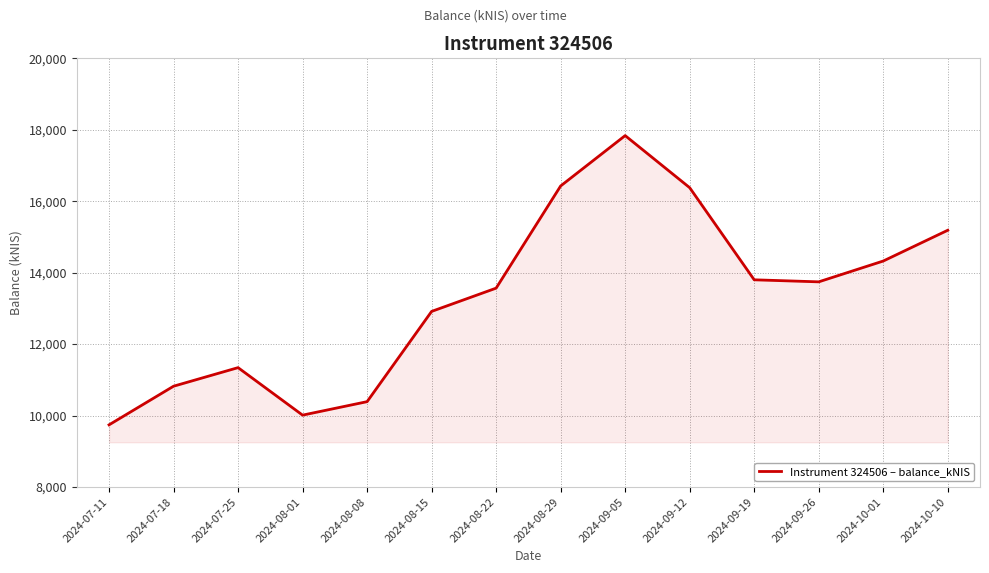

What is the greatest value displayed?

17836.9